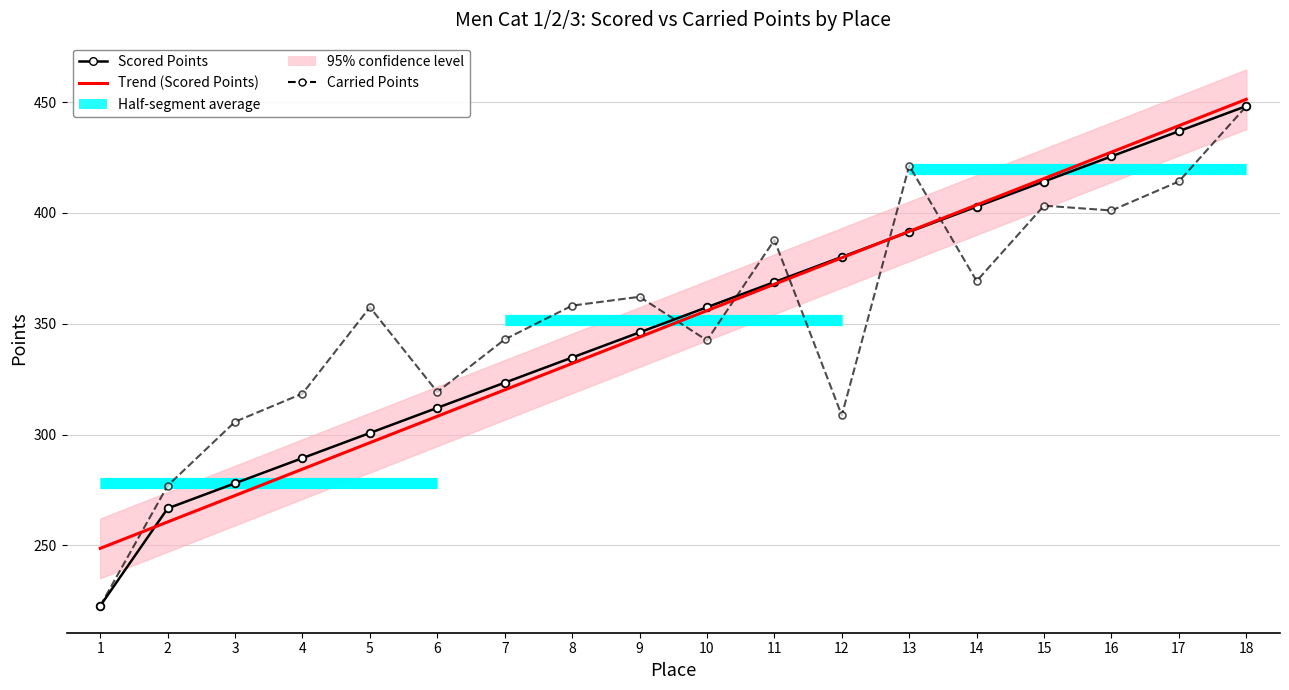

What is the value of the Carried Points point at the 13th from the left?

421.3